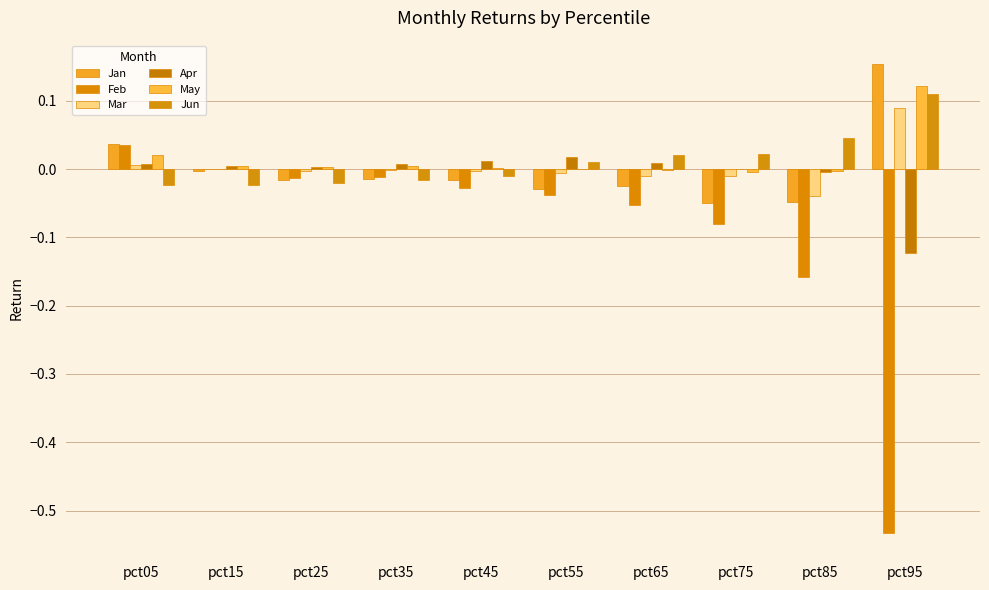

What is the maximum value shown in the chart?

0.2